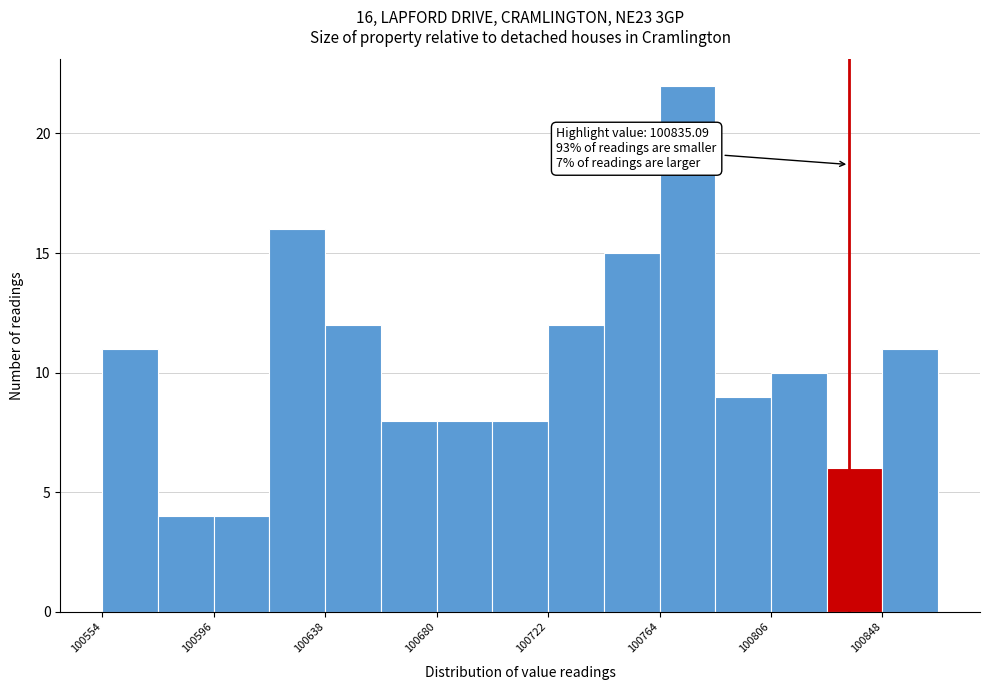

Which range on the x-axis has the tallest bar?

100765 to 100785